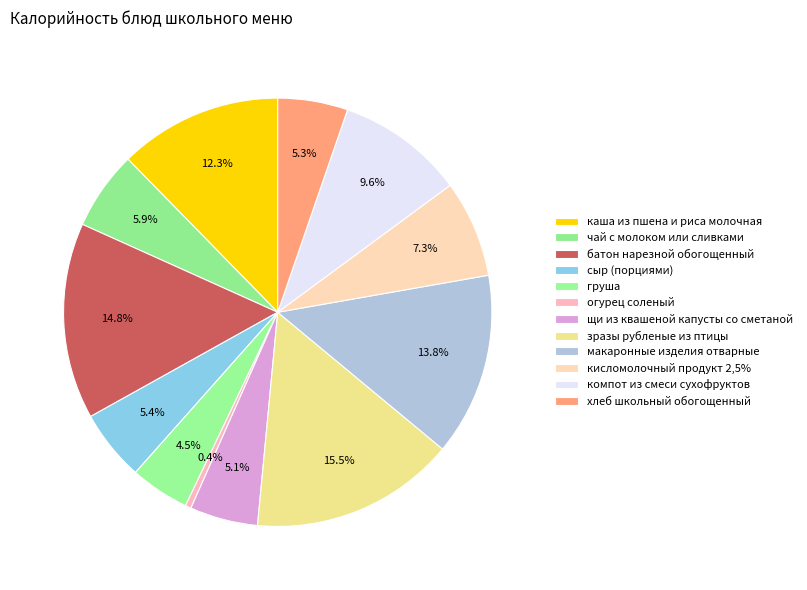

To the nearest percent, what is the combined percentage of сыр (порциями) and батон нарезной обогощенный?

20%